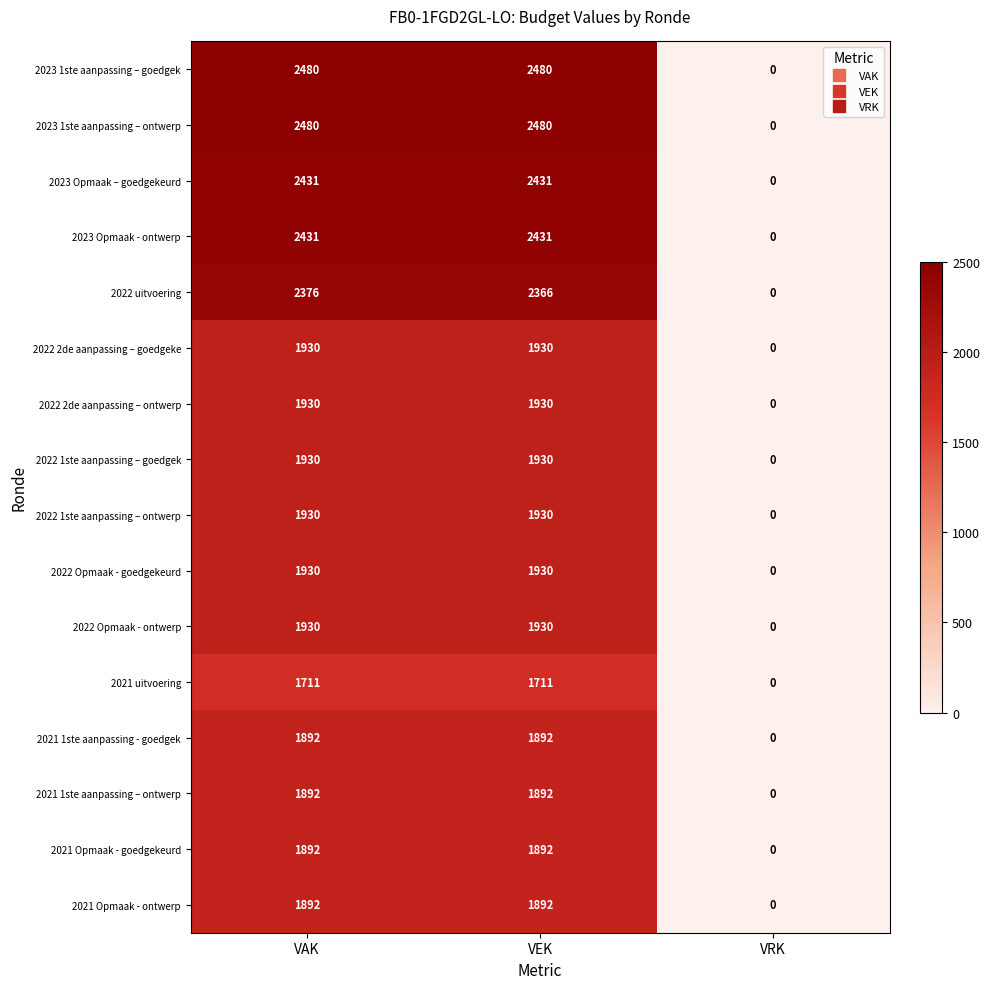

The value of 2021 1ste aanpassing - goedgek at VRK is 768. True or false?

False